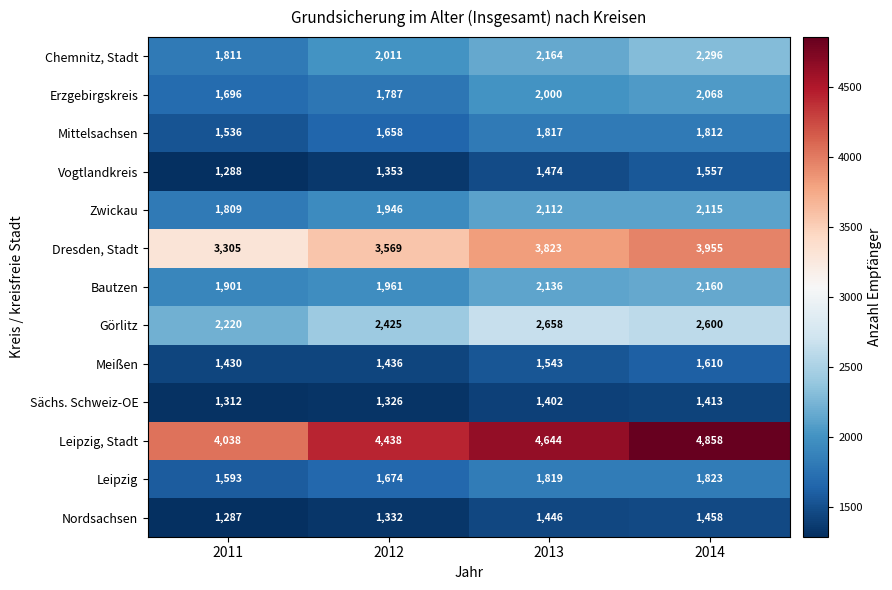

The Bautzen series shows 2136 at 2013. True or false?

True